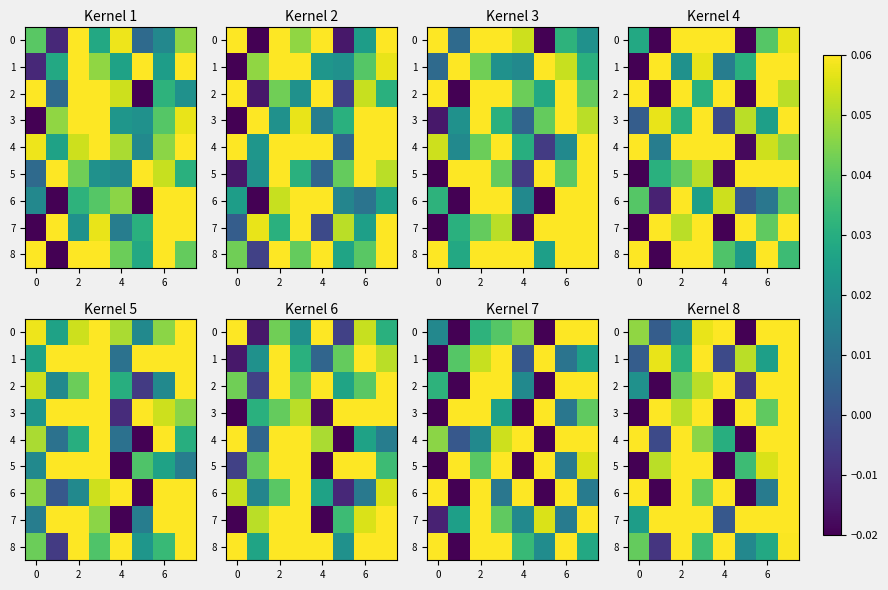

At how many categories does at least one series exceed 0?

8